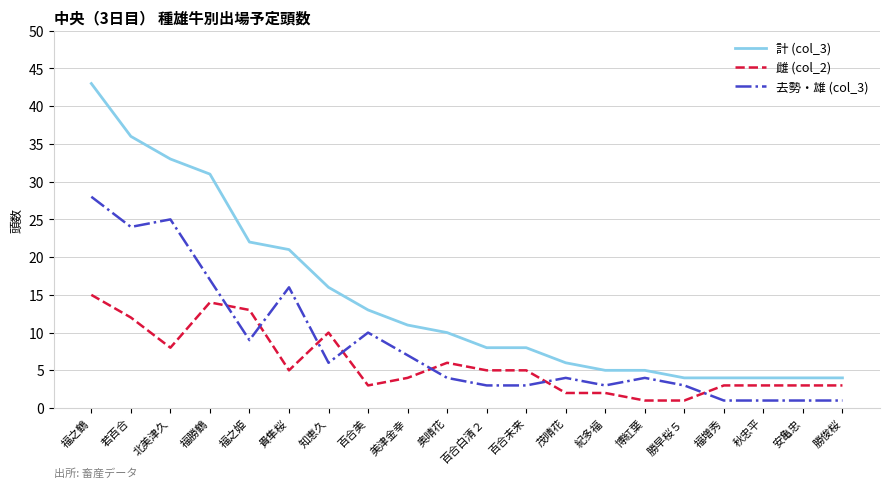

What is the sum of the 計 (col_3) values at 勝俊桜 and 福勝鶴?

35